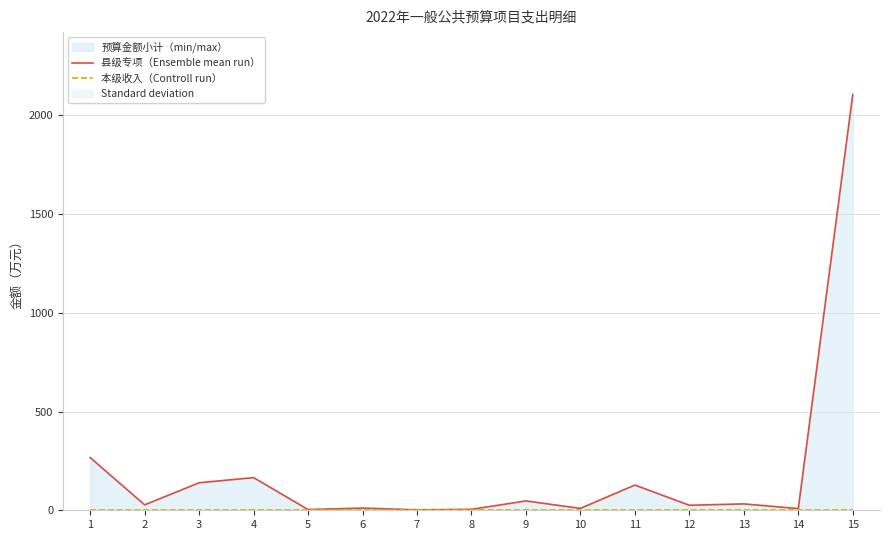

At which label is 本级收入（Controll run） closest to 0?

1